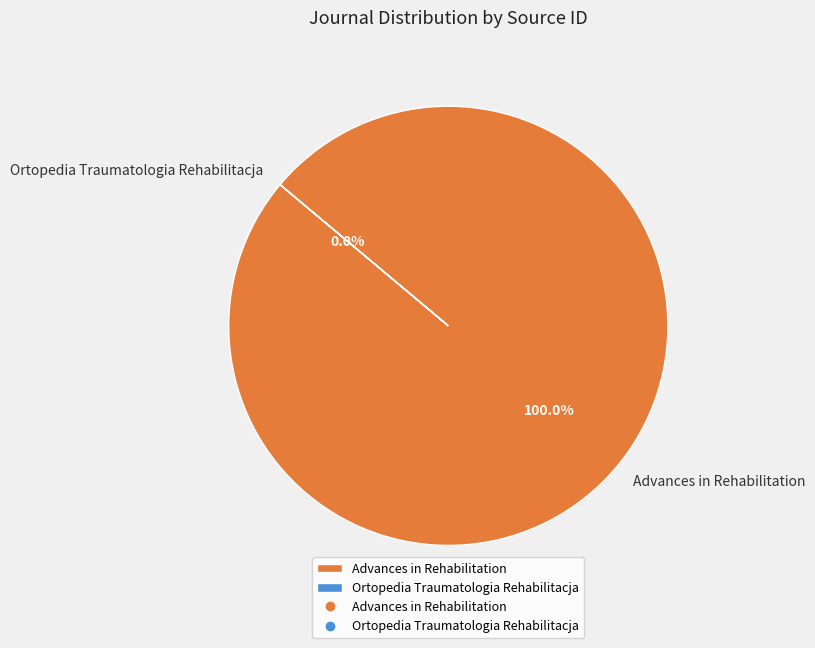

Which slice is the smallest?

Ortopedia Traumatologia Rehabilitacja